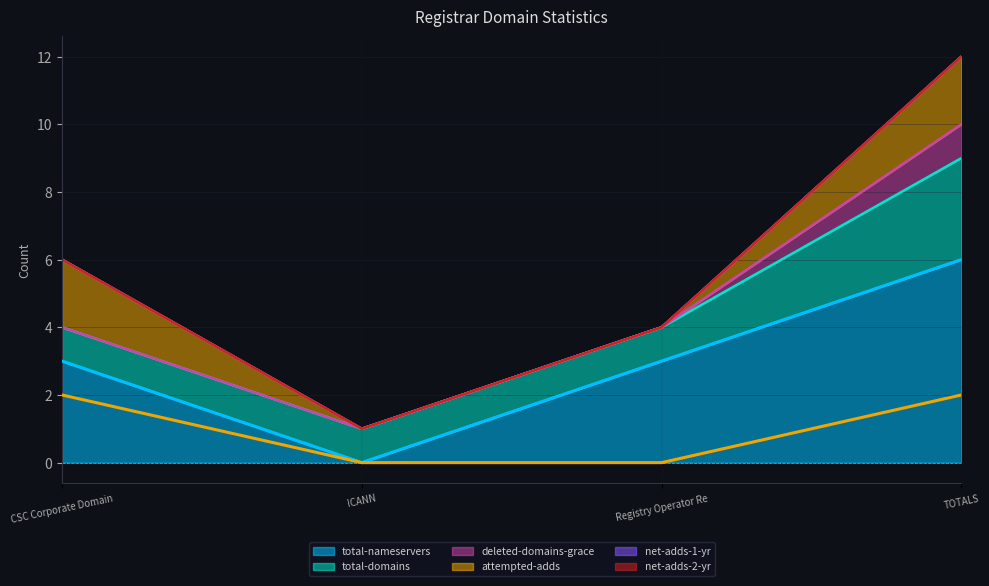

At which category is the sum across all series the highest?

TOTALS